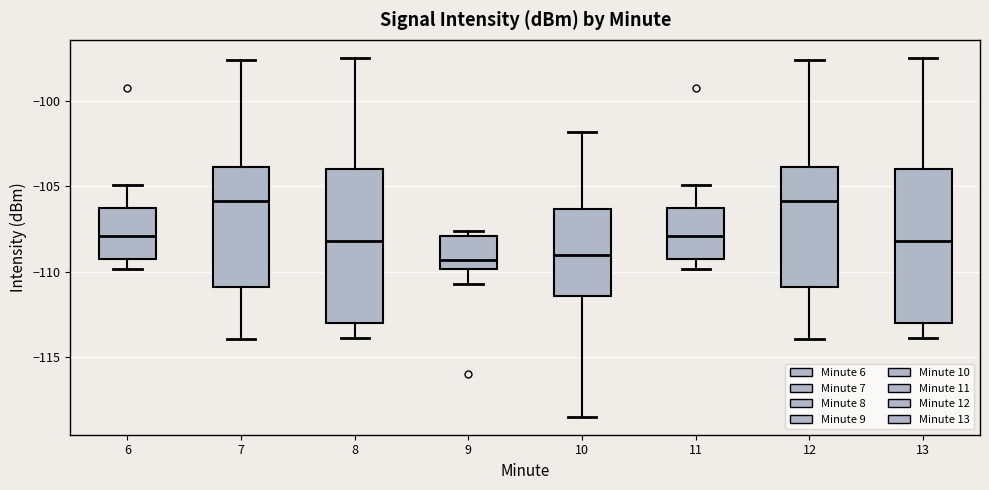

Reading left to right, transcribe this box plot: for each box, give where its median line is, the range the box spans, and where its two whiskers end, as read against the y-axis. The values are not printed on the chart, so give them approximately, as read against the axis.

6: median -108.0, box -109.0 to -106.5, whiskers -110.0 to -105.0
7: median -106.0, box -111.0 to -104.0, whiskers -114.0 to -97.5
8: median -108.0, box -113.0 to -104.0, whiskers -114.0 to -97.5
9: median -109.5, box -110.0 to -108.0, whiskers -110.5 to -107.5
10: median -109.0, box -111.5 to -106.5, whiskers -118.5 to -102.0
11: median -108.0, box -109.0 to -106.5, whiskers -110.0 to -105.0
12: median -106.0, box -111.0 to -104.0, whiskers -114.0 to -97.5
13: median -108.0, box -113.0 to -104.0, whiskers -114.0 to -97.5